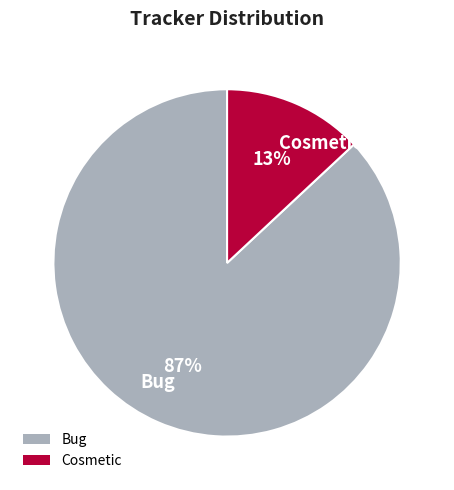

Between Bug and Cosmetic, which is larger?

Bug